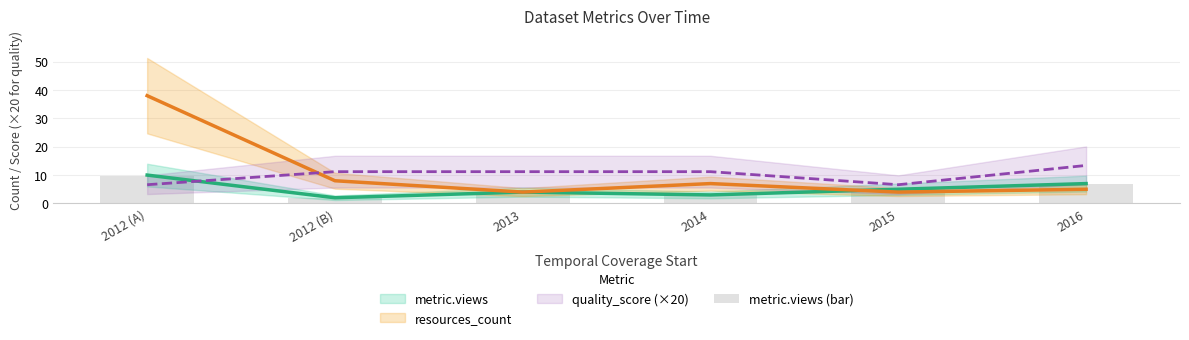

What is the smallest value displayed?

2.0